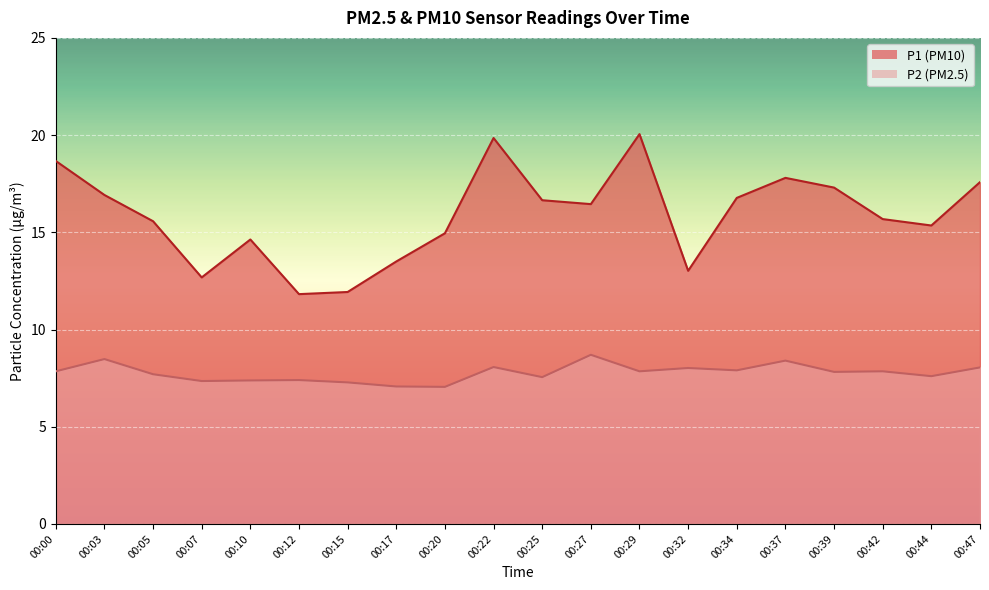

True or false: P2 and P1 intersect in this chart.

False